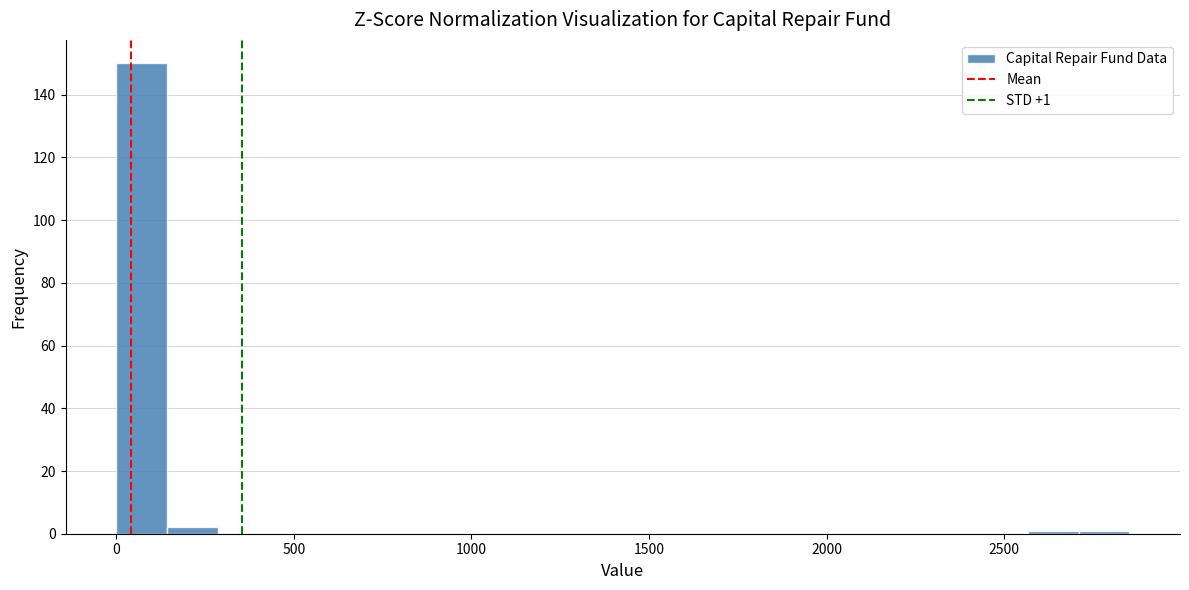

Read against the x-axis, roughly where is the centre of the tallest bar?

50